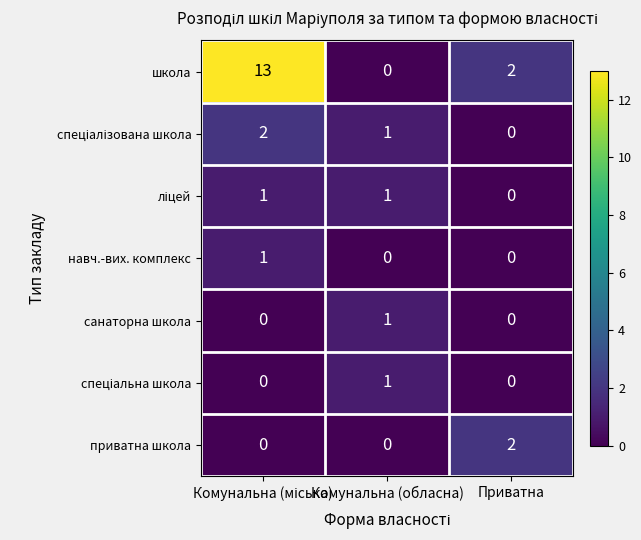

The value of навч.-вих. комплекс at Приватна is -1. True or false?

False